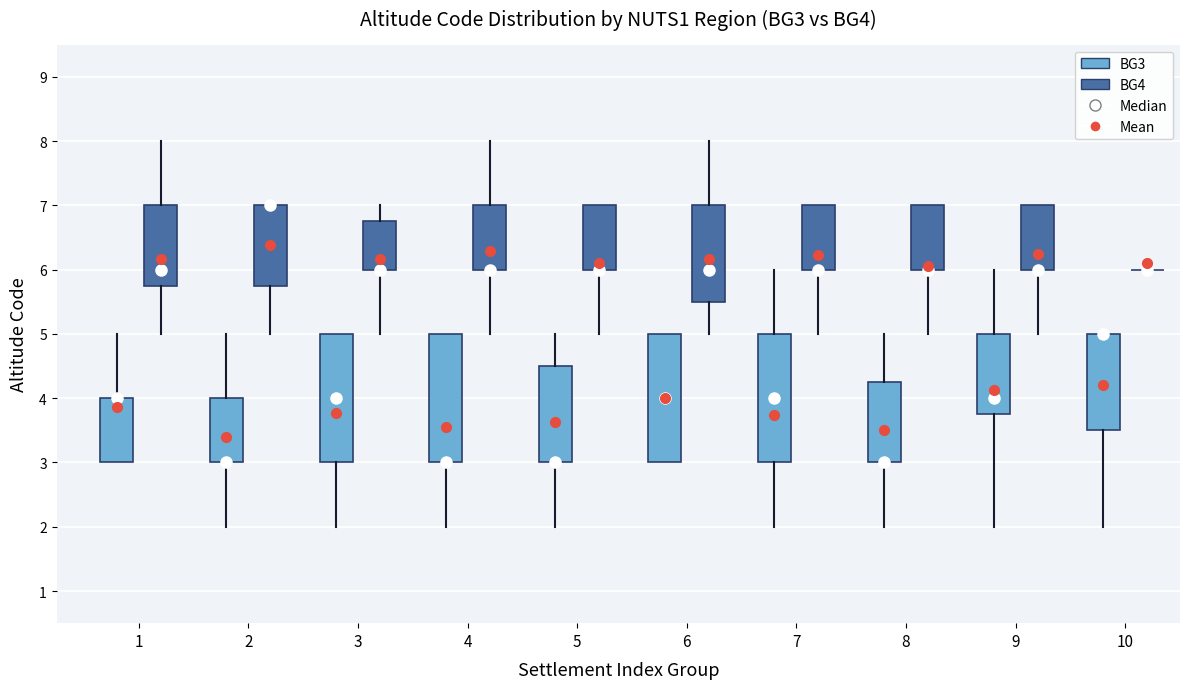

Reading left to right, read every box against the y-axis: the position of its median line, the range the box covers, and the ends of its whiskers. The values are not printed on the chart, so give them approximately, as read against the axis.

1 (BG3): median 4.0 (drawn on the box's upper edge), box 3.0 to 4.0, whiskers 3.0 to 5.0
1 (BG4): median 6.0, box 5.8 to 7.0, whiskers 5.0 to 8.0
2 (BG3): median 3.0 (drawn on the box's lower edge), box 3.0 to 4.0, whiskers 2.0 to 5.0
2 (BG4): median 7.0 (drawn on the box's upper edge), box 5.8 to 7.0, whiskers 5.0 to 7.0
3 (BG3): median 4.0, box 3.0 to 5.0, whiskers 2.0 to 5.0
3 (BG4): median 6.0 (drawn on the box's lower edge), box 6.0 to 6.8, whiskers 5.0 to 7.0
4 (BG3): median 3.0 (drawn on the box's lower edge), box 3.0 to 5.0, whiskers 2.0 to 5.0
4 (BG4): median 6.0 (drawn on the box's lower edge), box 6.0 to 7.0, whiskers 5.0 to 8.0
5 (BG3): median 3.0 (drawn on the box's lower edge), box 3.0 to 4.5, whiskers 2.0 to 5.0
5 (BG4): median 6.0 (drawn on the box's lower edge), box 6.0 to 7.0, whiskers 5.0 to 7.0
6 (BG3): median 4.0, box 3.0 to 5.0, whiskers 3.0 to 5.0
6 (BG4): median 6.0, box 5.5 to 7.0, whiskers 5.0 to 8.0
7 (BG3): median 4.0, box 3.0 to 5.0, whiskers 2.0 to 6.0
7 (BG4): median 6.0 (drawn on the box's lower edge), box 6.0 to 7.0, whiskers 5.0 to 7.0
8 (BG3): median 3.0 (drawn on the box's lower edge), box 3.0 to 4.3, whiskers 2.0 to 5.0
8 (BG4): median 6.0 (drawn on the box's lower edge), box 6.0 to 7.0, whiskers 5.0 to 7.0
9 (BG3): median 4.0, box 3.8 to 5.0, whiskers 2.0 to 6.0
9 (BG4): median 6.0 (drawn on the box's lower edge), box 6.0 to 7.0, whiskers 5.0 to 7.0
10 (BG3): median 5.0 (drawn on the box's upper edge), box 3.5 to 5.0, whiskers 2.0 to 5.0
10 (BG4): box collapsed to a line at 6.0, whiskers 6.0 to 6.0